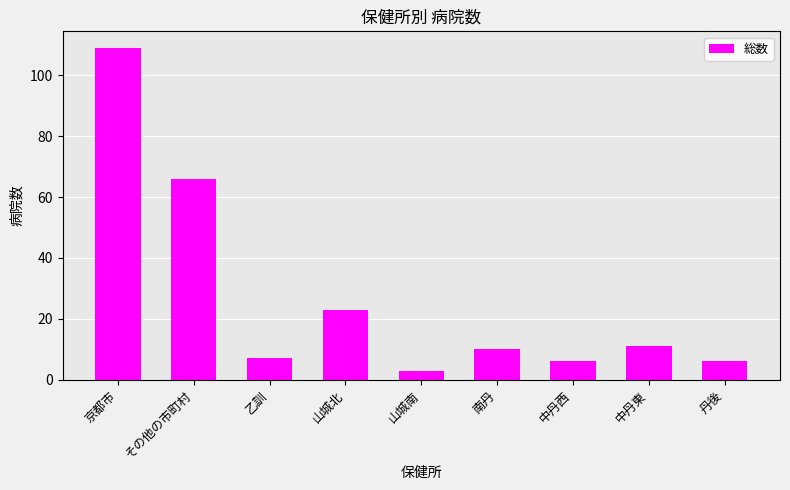

Reading left to right, transcribe all the data shown in this chart.

京都市=109	その他の市町村=66	乙訓=7	山城北=23	山城南=3	南丹=10	中丹西=6	中丹東=11	丹後=6